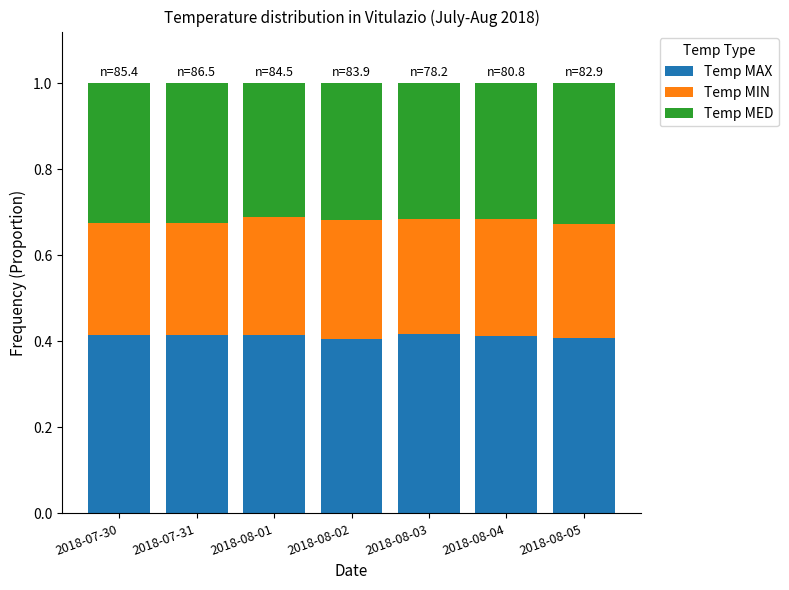

What is the total value across all series at 2018-08-05?

1.0